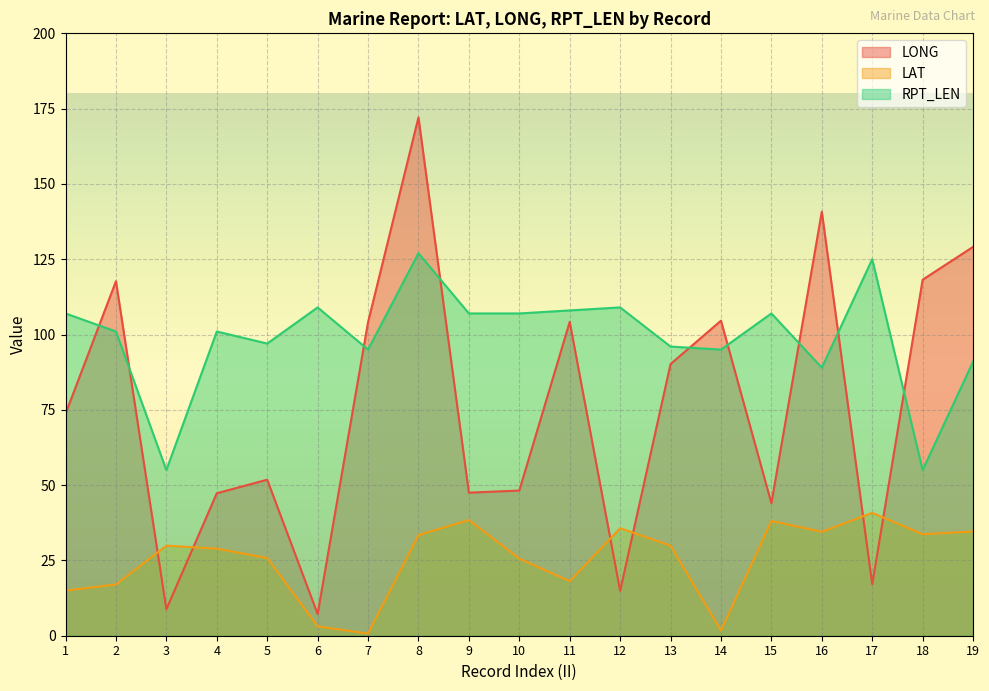

At 8, list the series in order from smallest to largest.

LAT, RPT_LEN, LONG